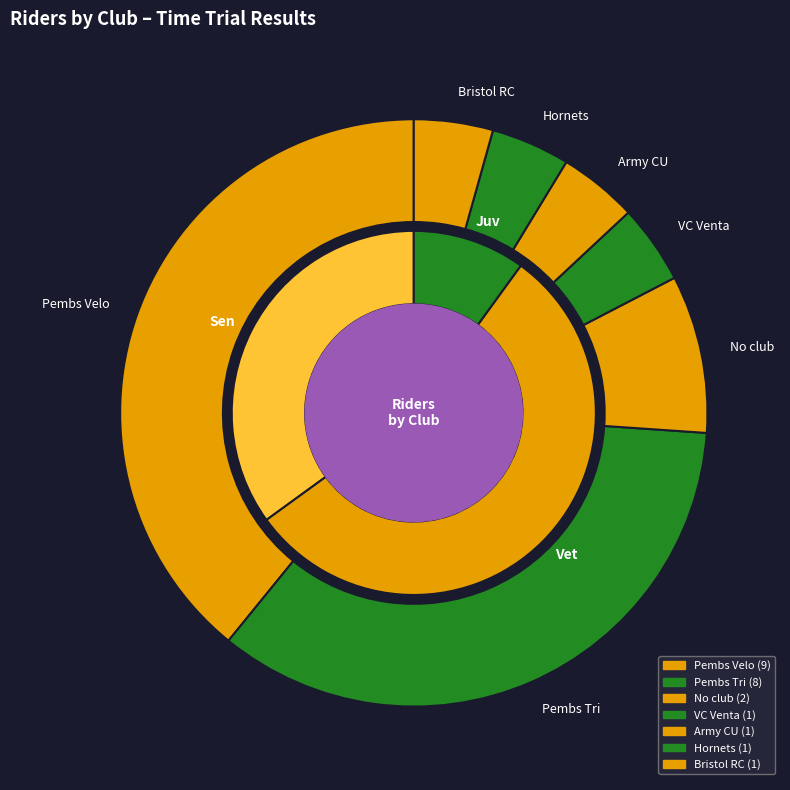

Rank the categories by value from highest to lowest.

Pembs Velo, Pembs Tri, No club, VC Venta, Army CU, Hornets, Bristol RC